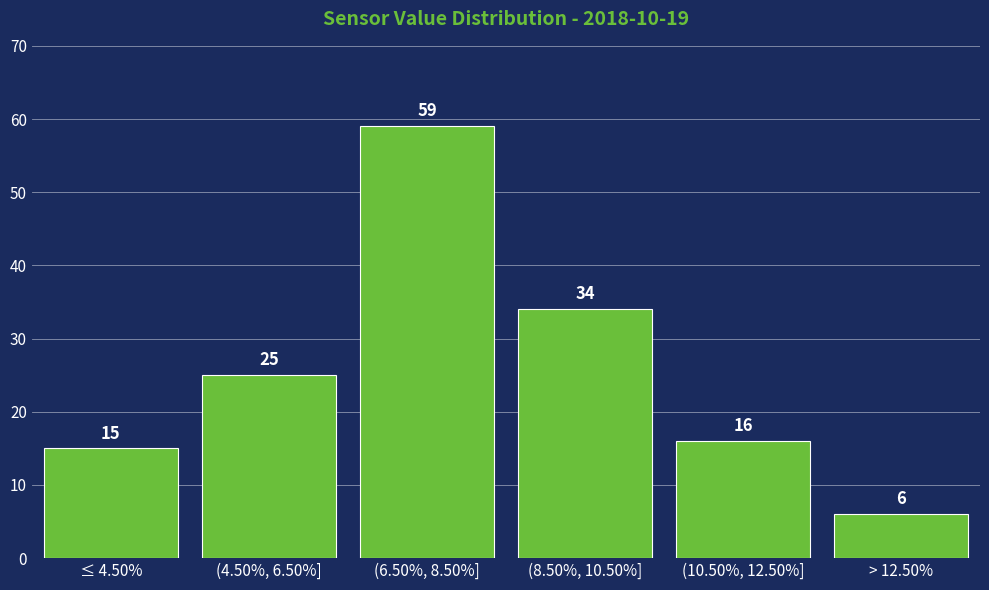

Reading left to right, what are all the values shown in this chart?

≤ 4.50%=15	(4.50%, 6.50%]=25	(6.50%, 8.50%]=59	(8.50%, 10.50%]=34	(10.50%, 12.50%]=16	> 12.50%=6